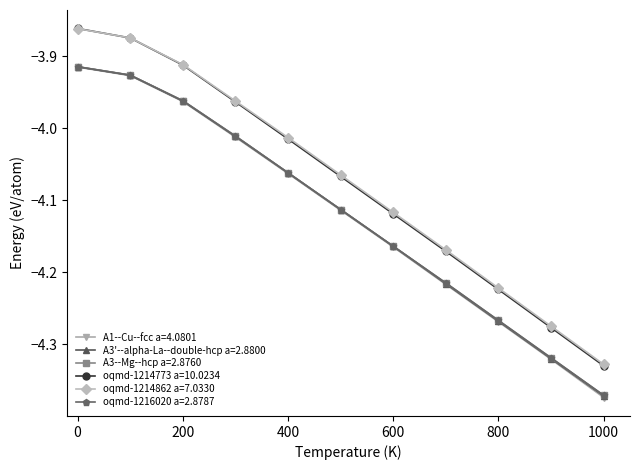

Which series has the widest spread of values?

oqmd-1214773 a=10.0234